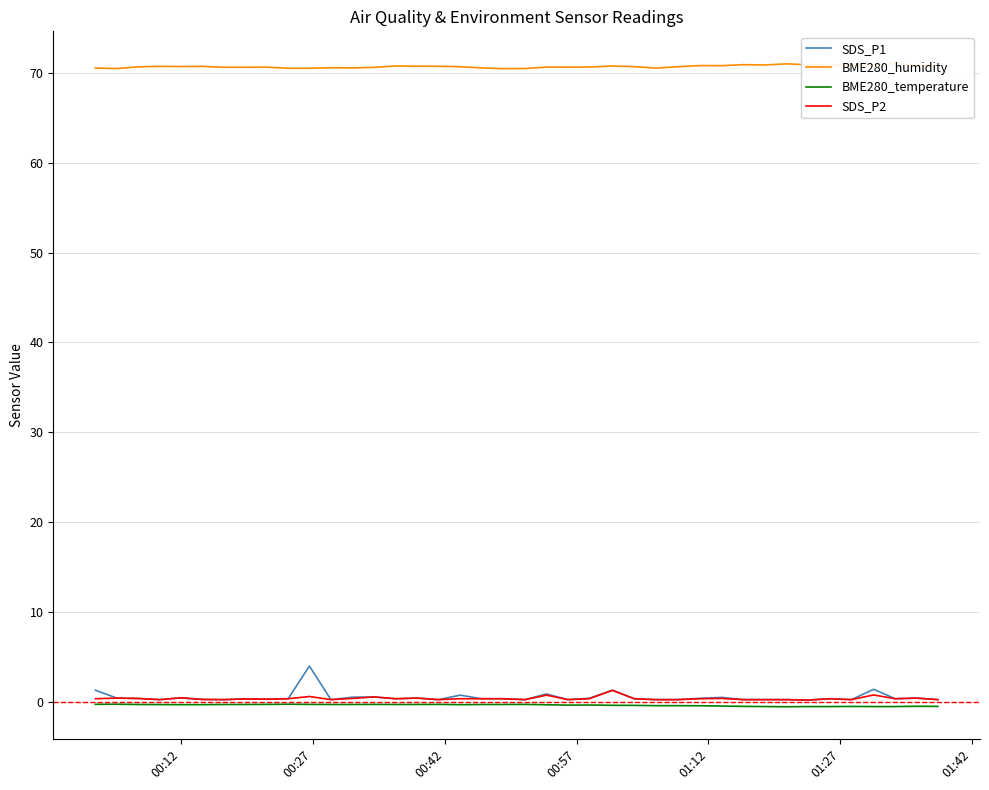

True or false: BME280_temperature and SDS_P2 cross at least once.

False